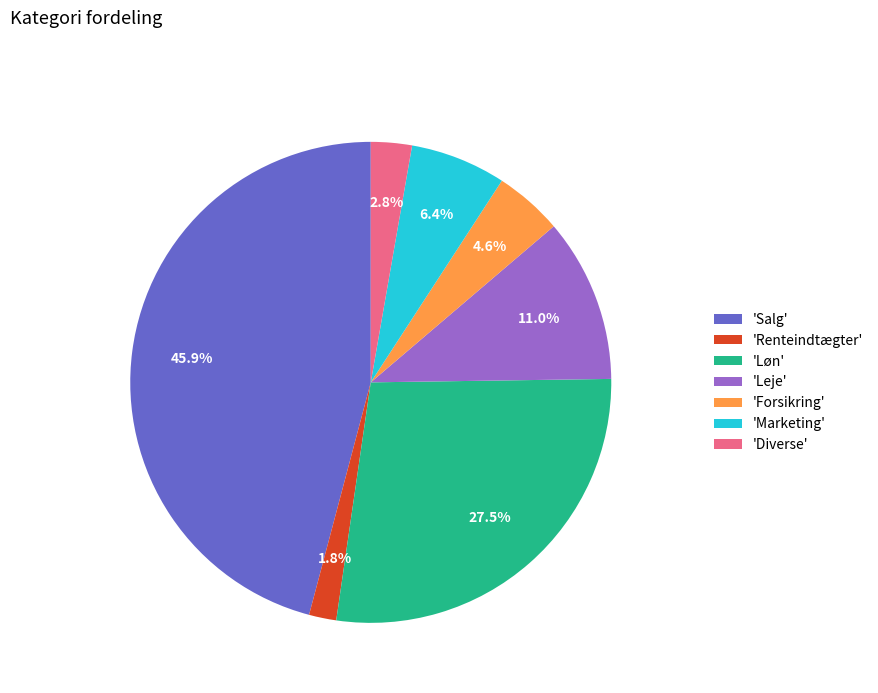

Combined, what portion of the pie is 'Forsikring' and 'Løn'?

32.1%